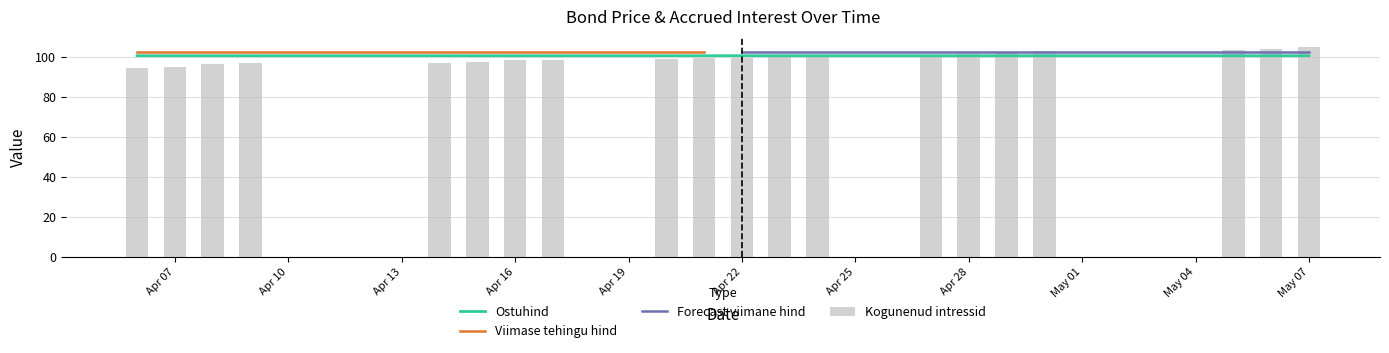

What is the label of the 16th bar from the right?

2020-04-14